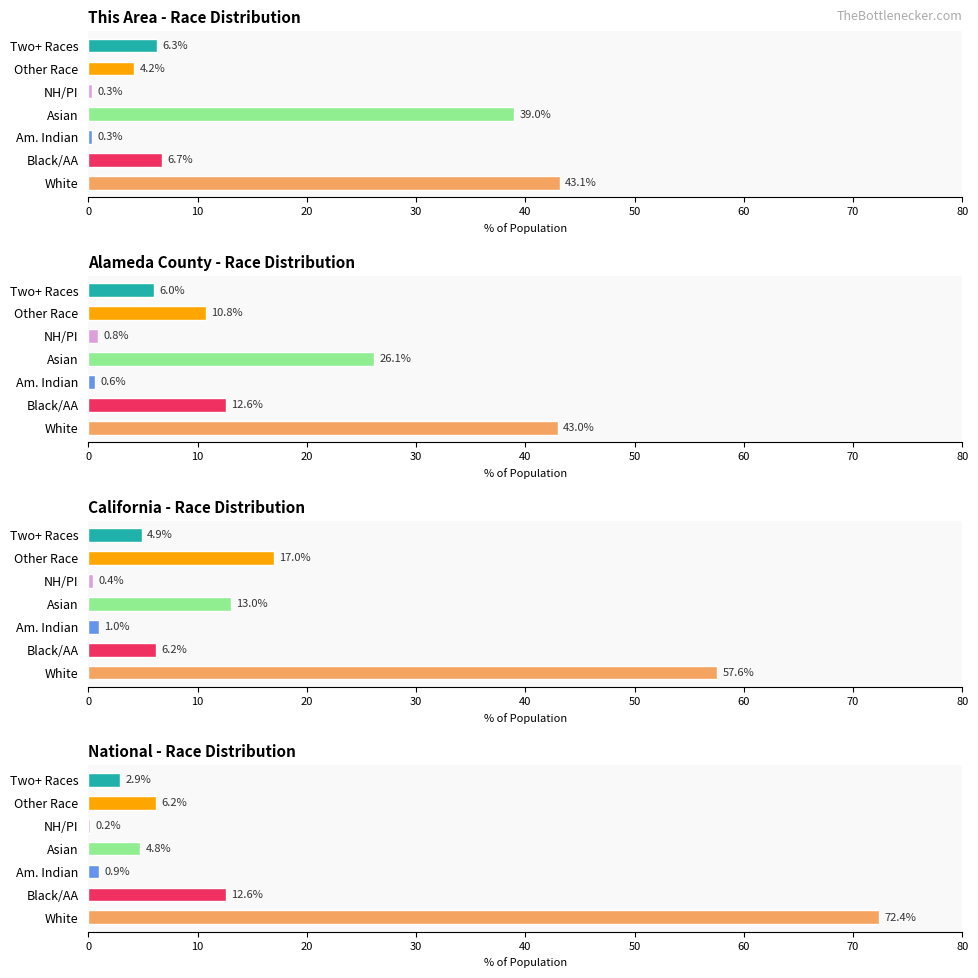

What is the maximum value shown in the chart?

72.4